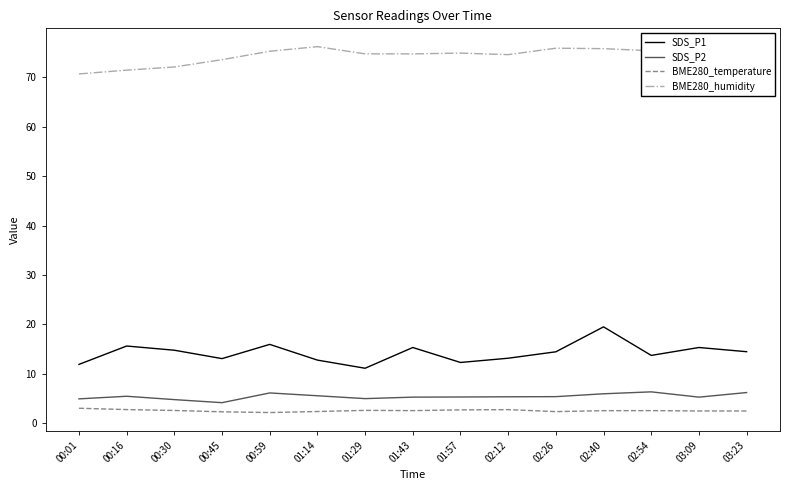

What is the difference between the maximum and minimum values in the SDS_P2 series?

2.2